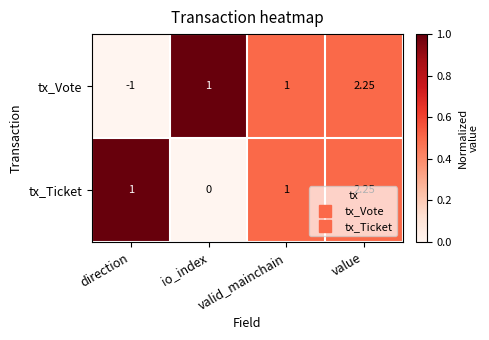

Which series has the widest spread of values?

tx_Vote